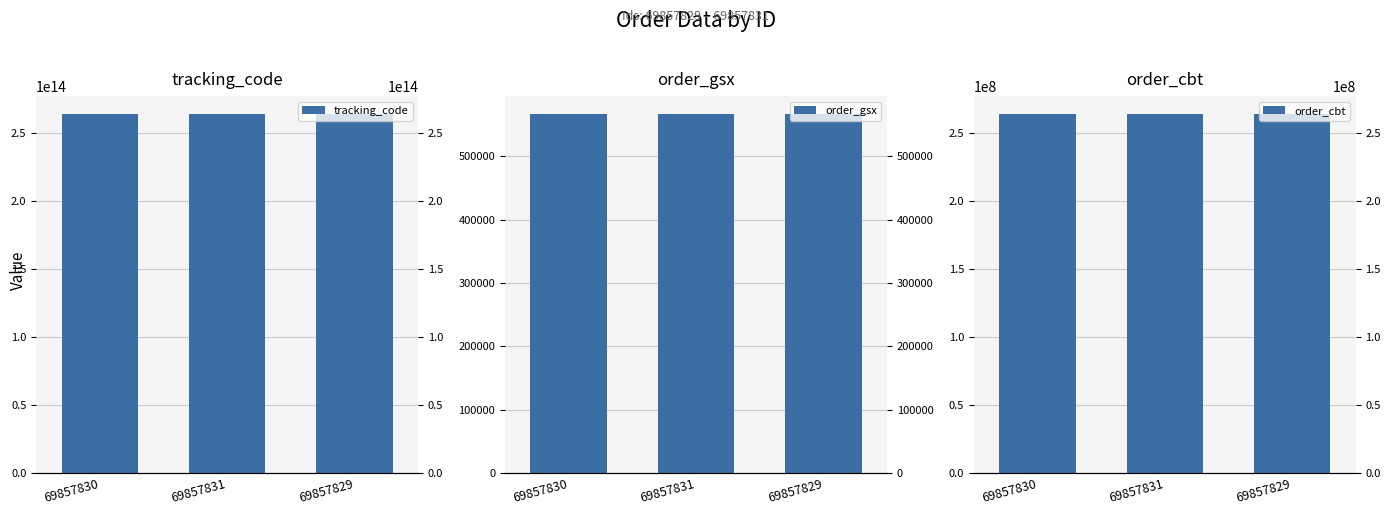

Reading left to right, extract all data points from this chart.

tracking_code: 264195512566300	264195512566300	264195512566300
order_gsx: 566299	566299	566299
order_cbt: 264195512	264195512	264195512